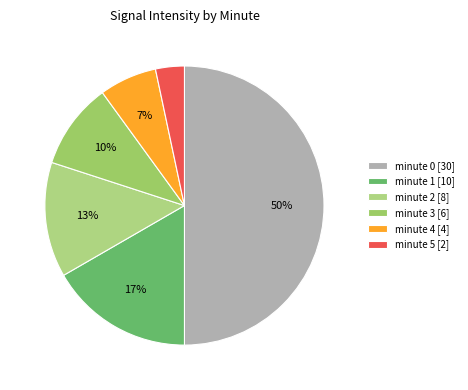

What is the ratio of the value at minute 5 to the value at minute 0?

0.1